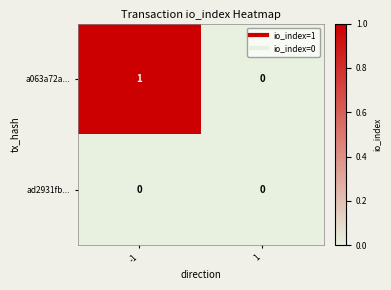

List the series in order of their peak value, highest first.

a063a72a..., ad2931fb...